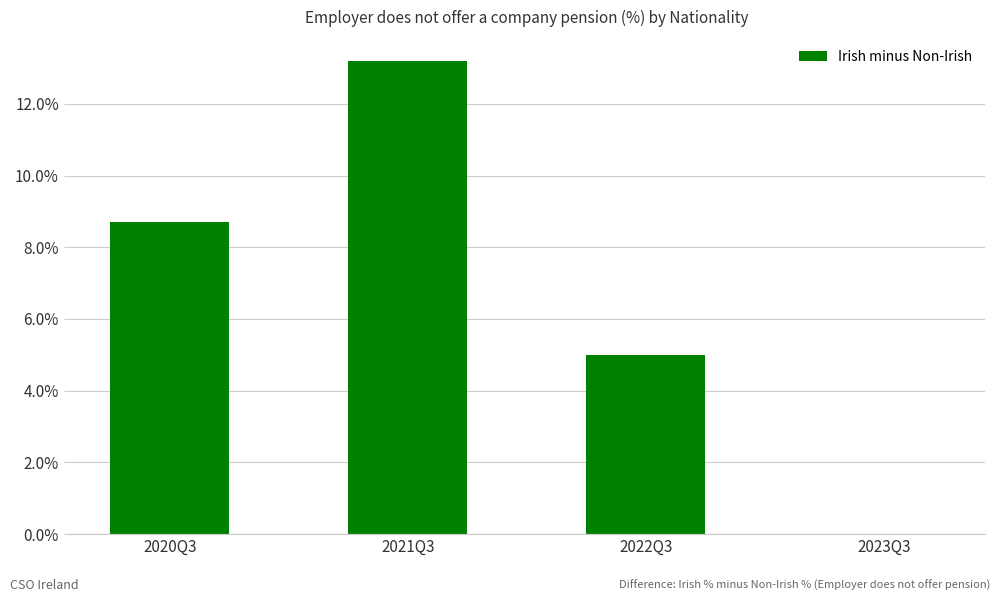

How many series are shown in this chart?

1